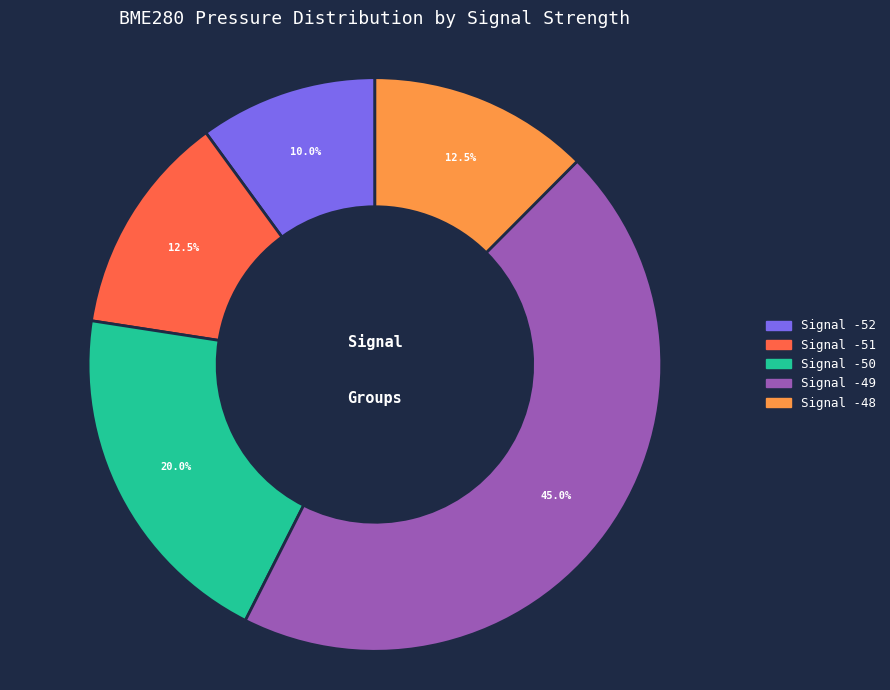

Is there any slice that represents more than half of the pie?

No